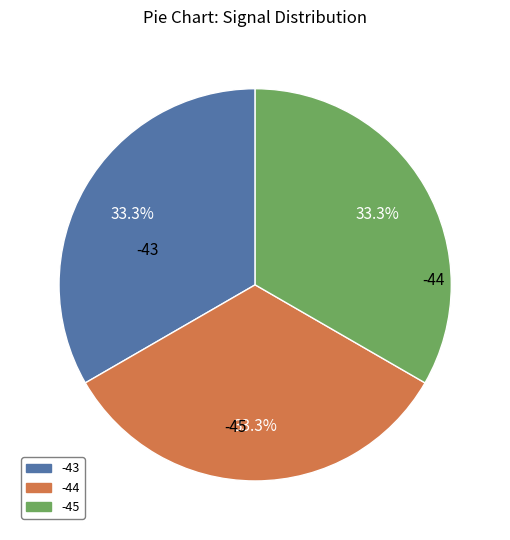

Does any single category account for the majority?

No